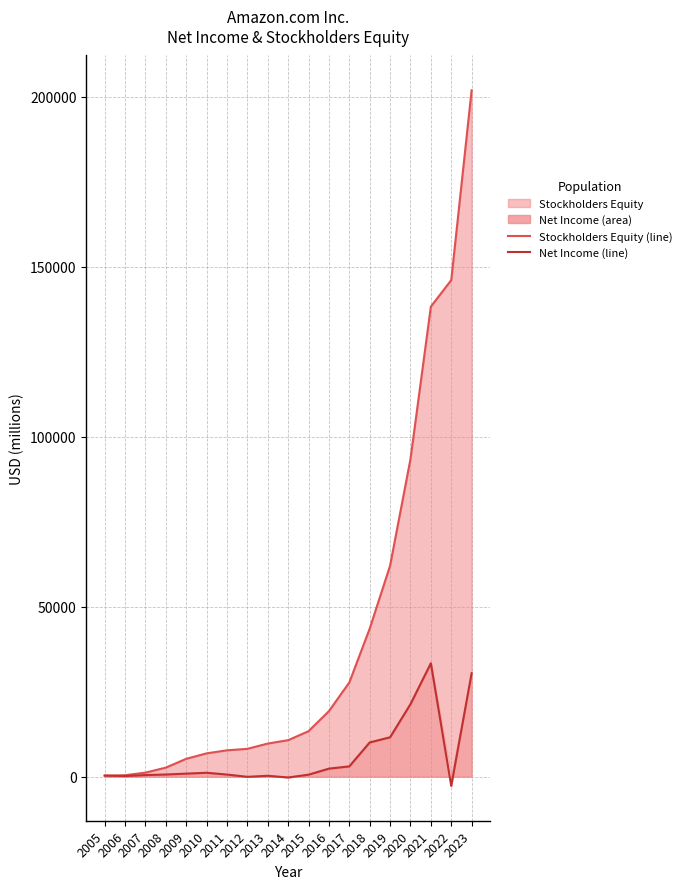

At how many categories does at least one series exceed 163046?

1